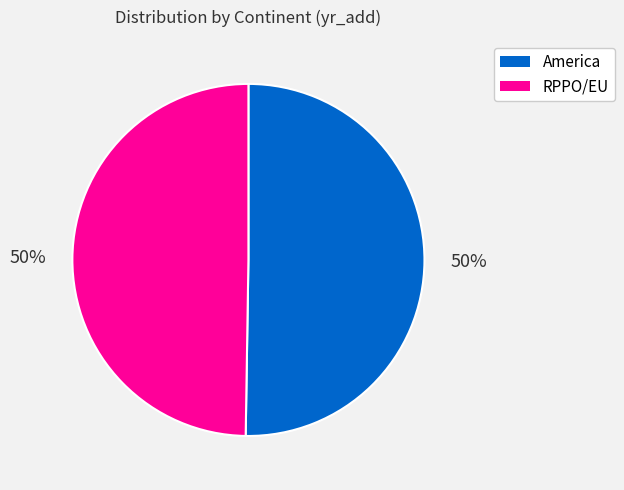

Approximately how many times larger is the value at America compared to RPPO/EU?

1.0